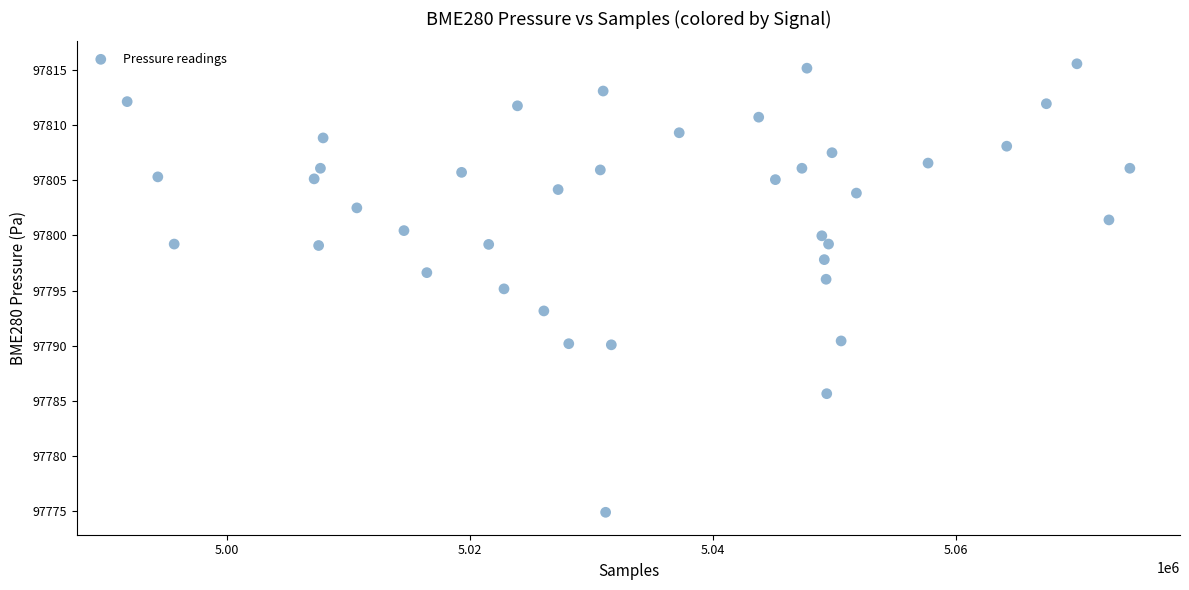

What is the range of X values (max minus min)?

82493.0